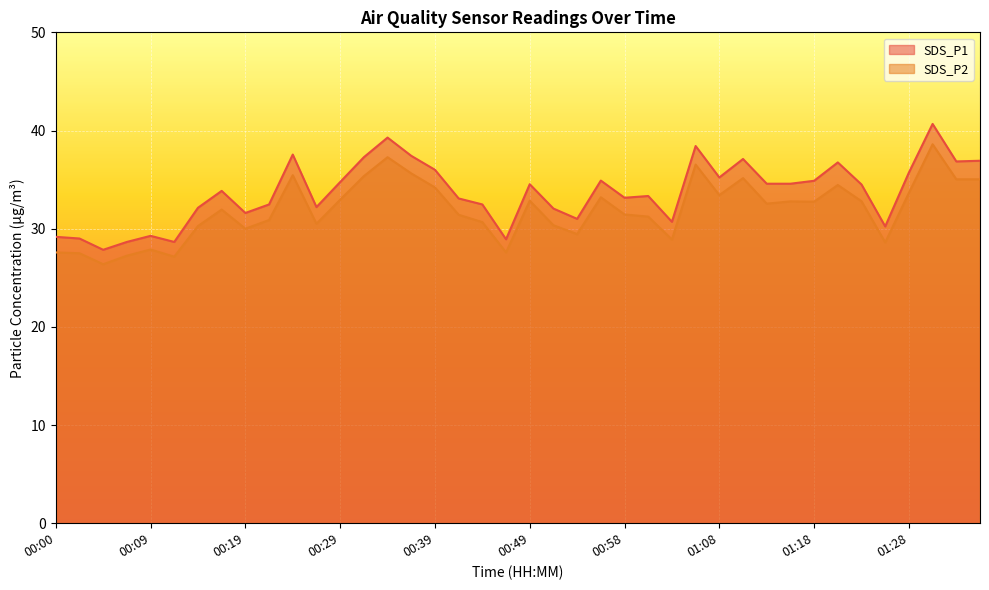

How many lines are shown in the chart?

2